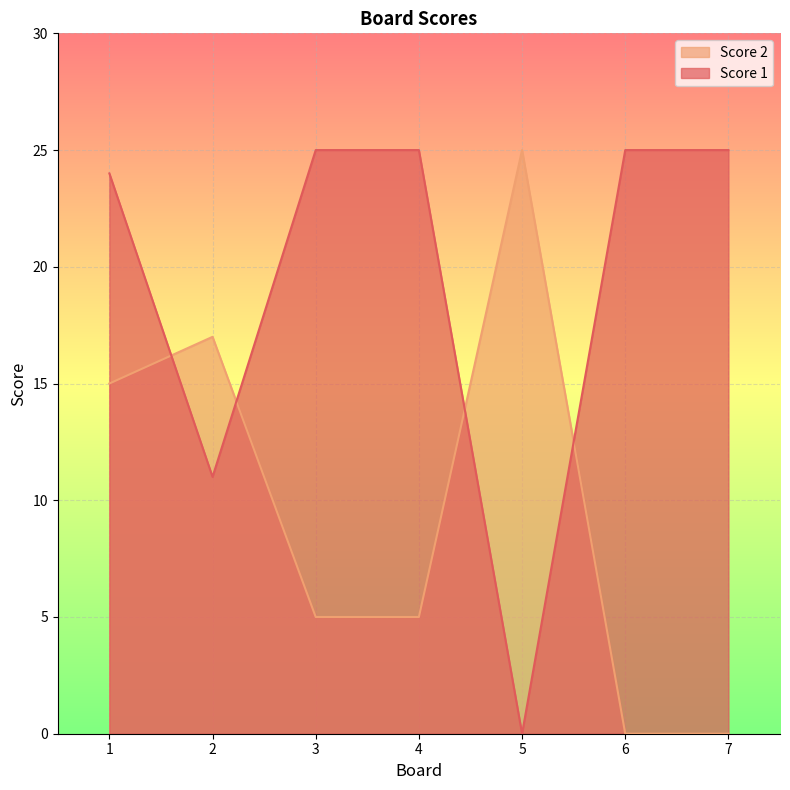

Reading left to right, extract all data points from this chart.

Score 1: 24	11	25	25	0	25	25
Score 2: 15	17	5	5	25	0	0